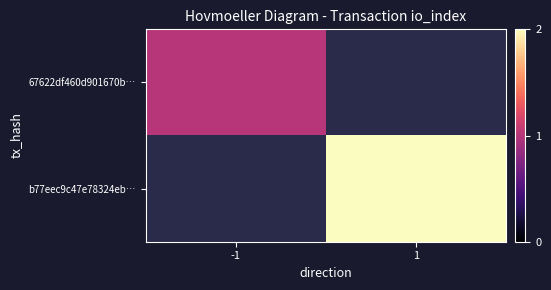

What is the greatest value displayed?

2.0